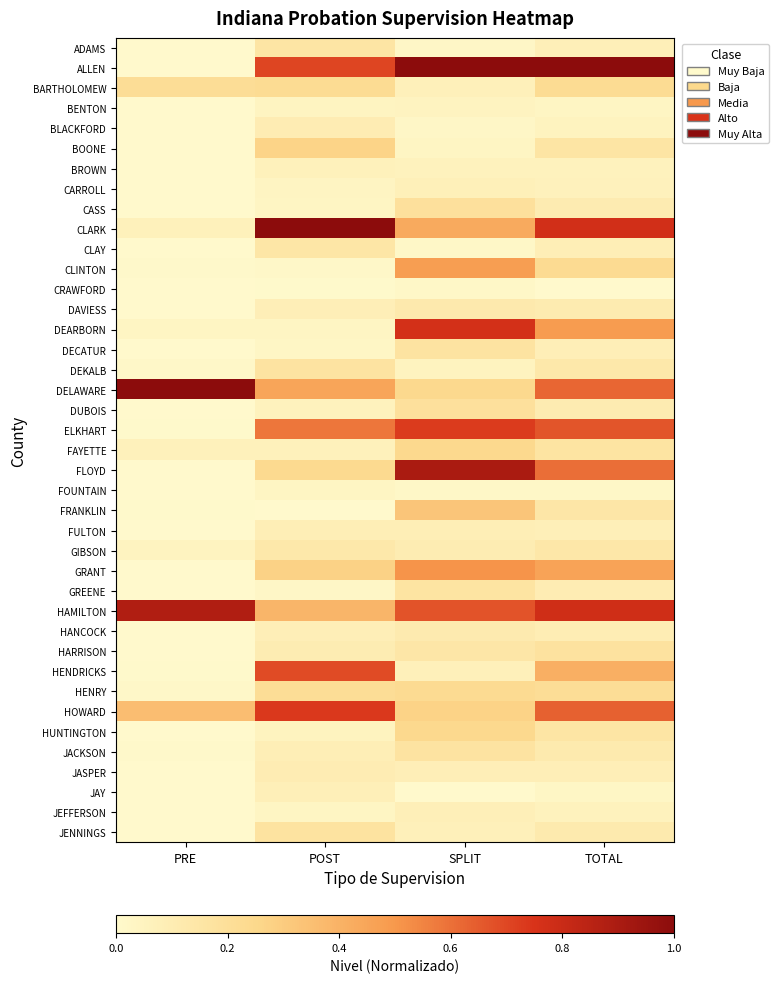

At which category is the sum across all series the highest?

TOTAL